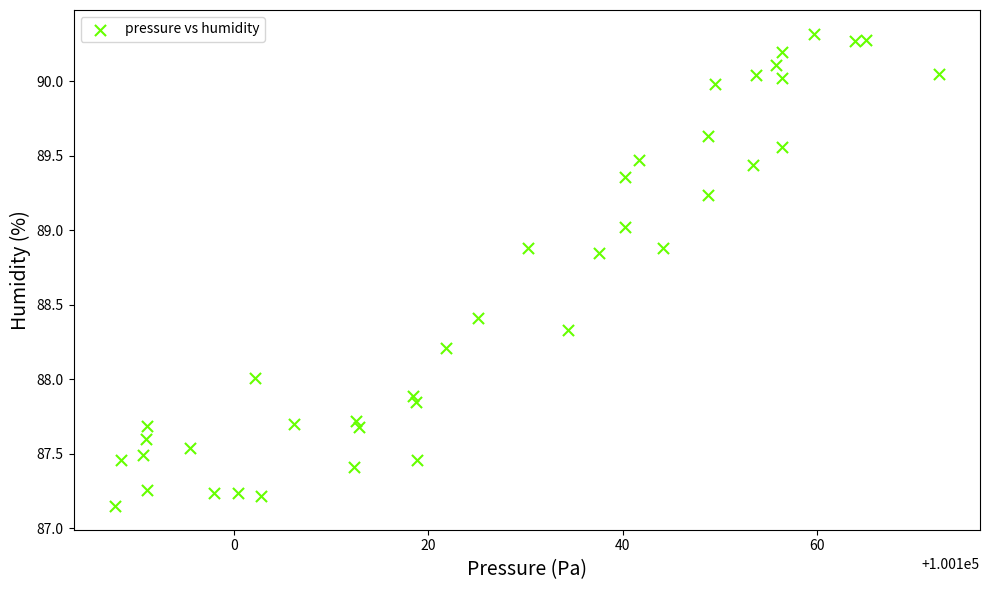

What is the range of X values (max minus min)?

84.8